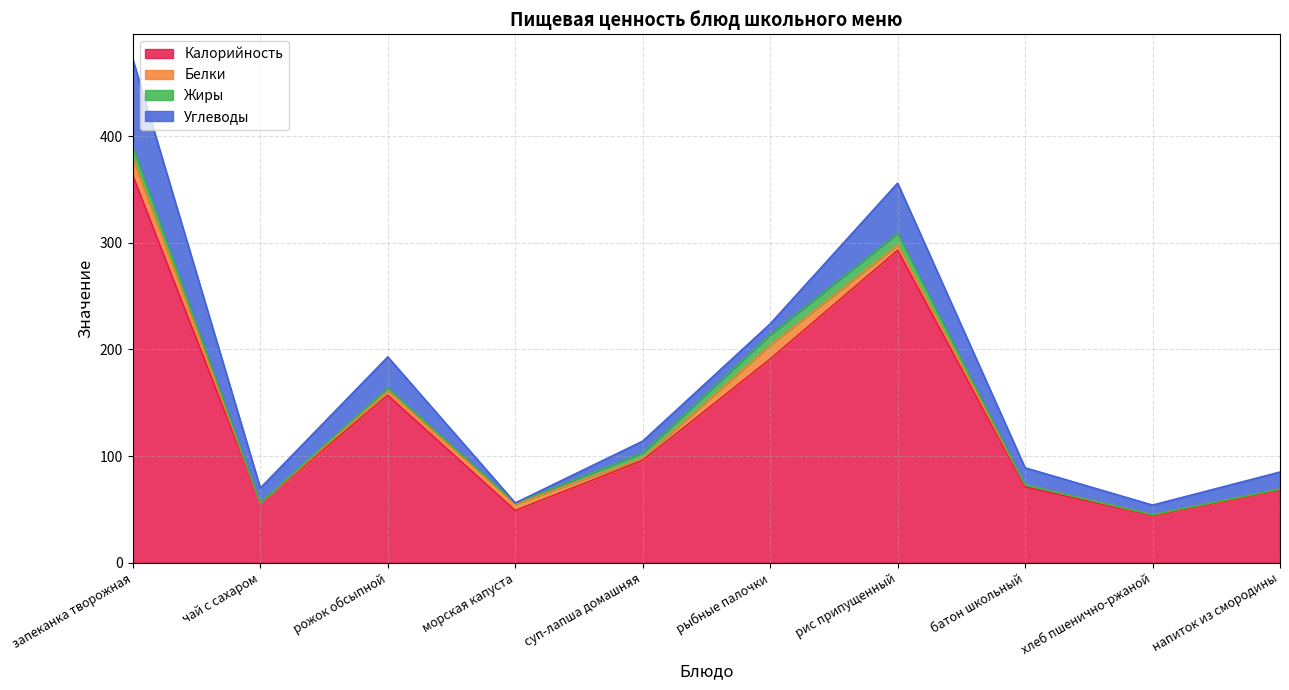

At how many categories does at least one series exceed 47?

9